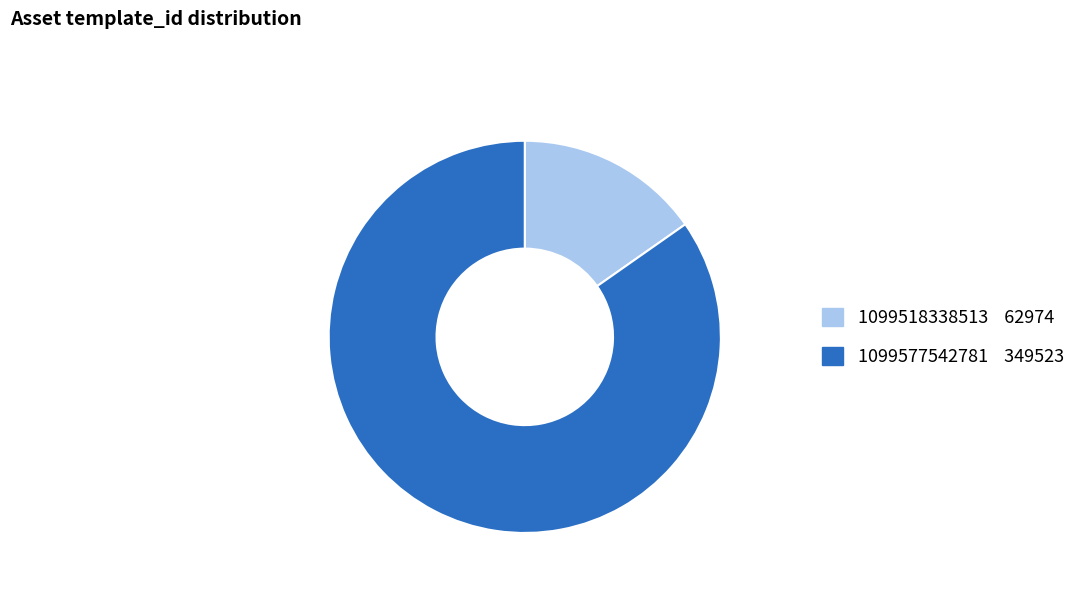

How many slices are in this pie chart?

2